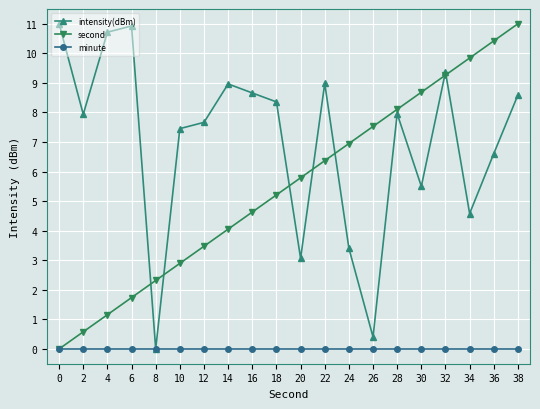

What is the value of the intensity(dBm) point at the 4th from the left?

10.9